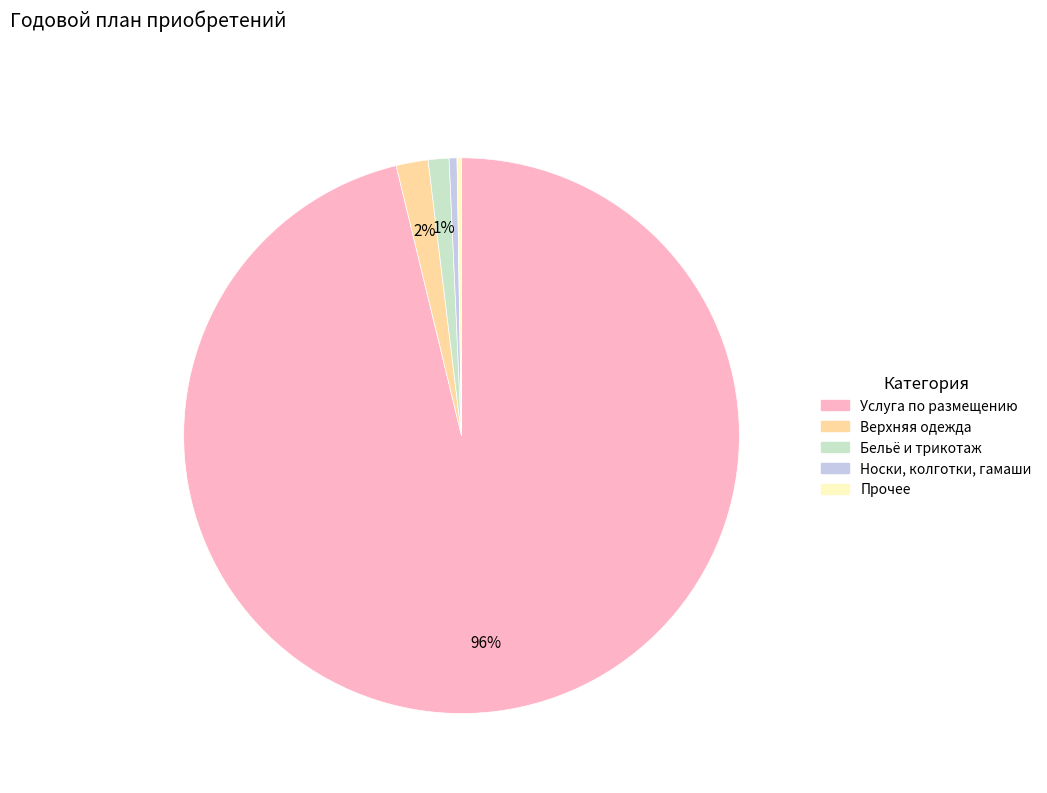

To the nearest percent, what is the average slice percentage?

20%